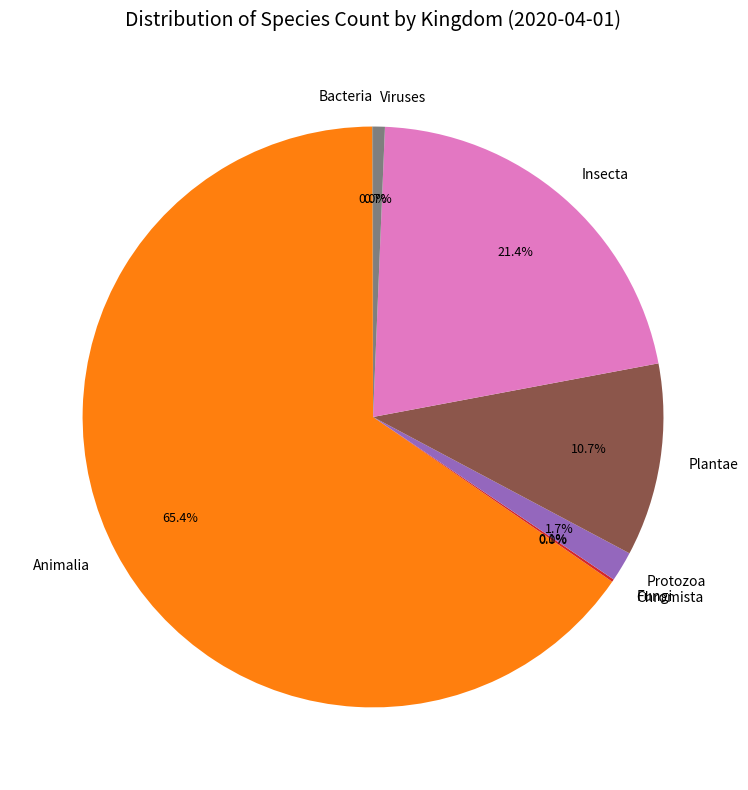

Does Plantae represent more than half of the total?

No